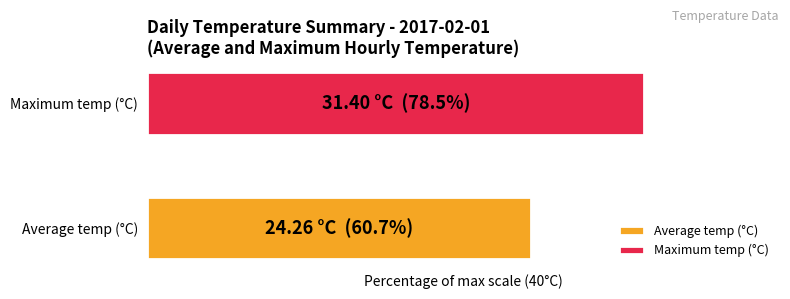

At which category does the chart reach its peak across all series?

Maximum temp (°C)